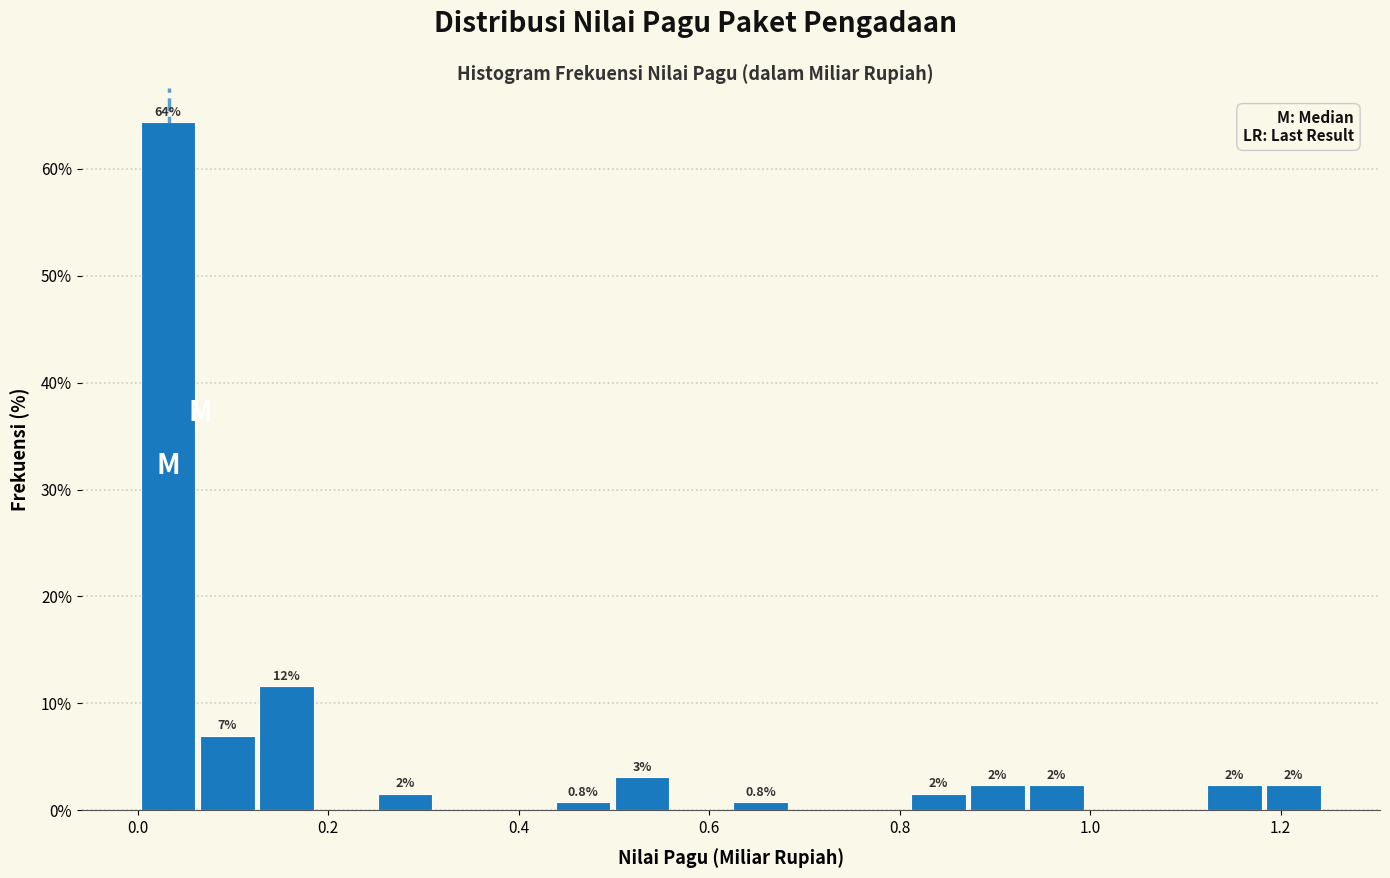

Around what value on the x-axis is the tallest bar? Give the approximate position of its centre, as read against the axis.

0.04